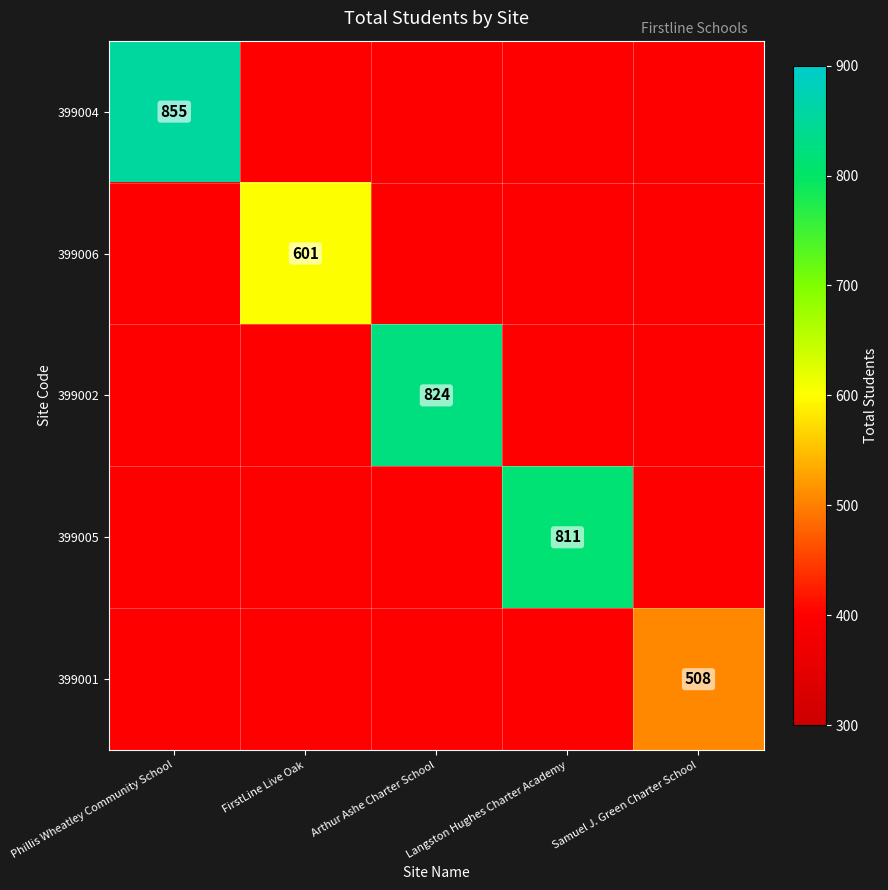

At which category does the chart reach its peak across all series?

Phillis Wheatley Community School